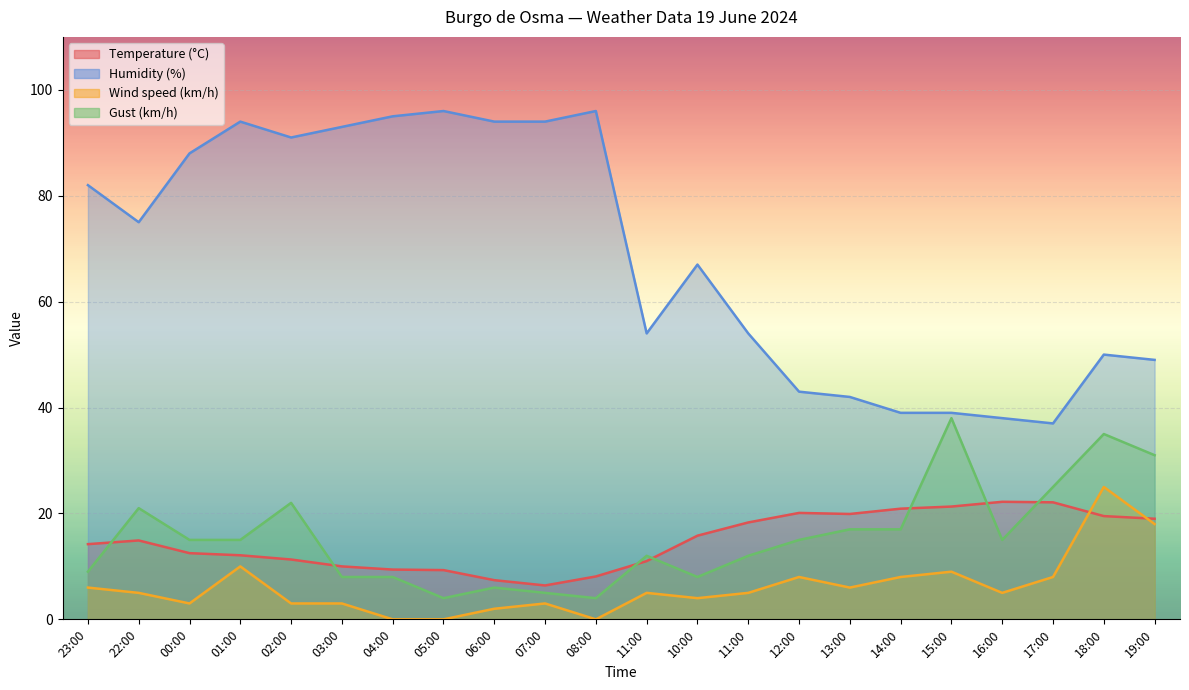

Rank the categories by Temperature (°C) value from highest to lowest.

16:00, 17:00, 15:00, 14:00, 12:00, 13:00, 18:00, 19:00, 11:00, 10:00, 22:00, 23:00, 00:00, 01:00, 02:00, 11:00, 03:00, 04:00, 05:00, 08:00, 06:00, 07:00